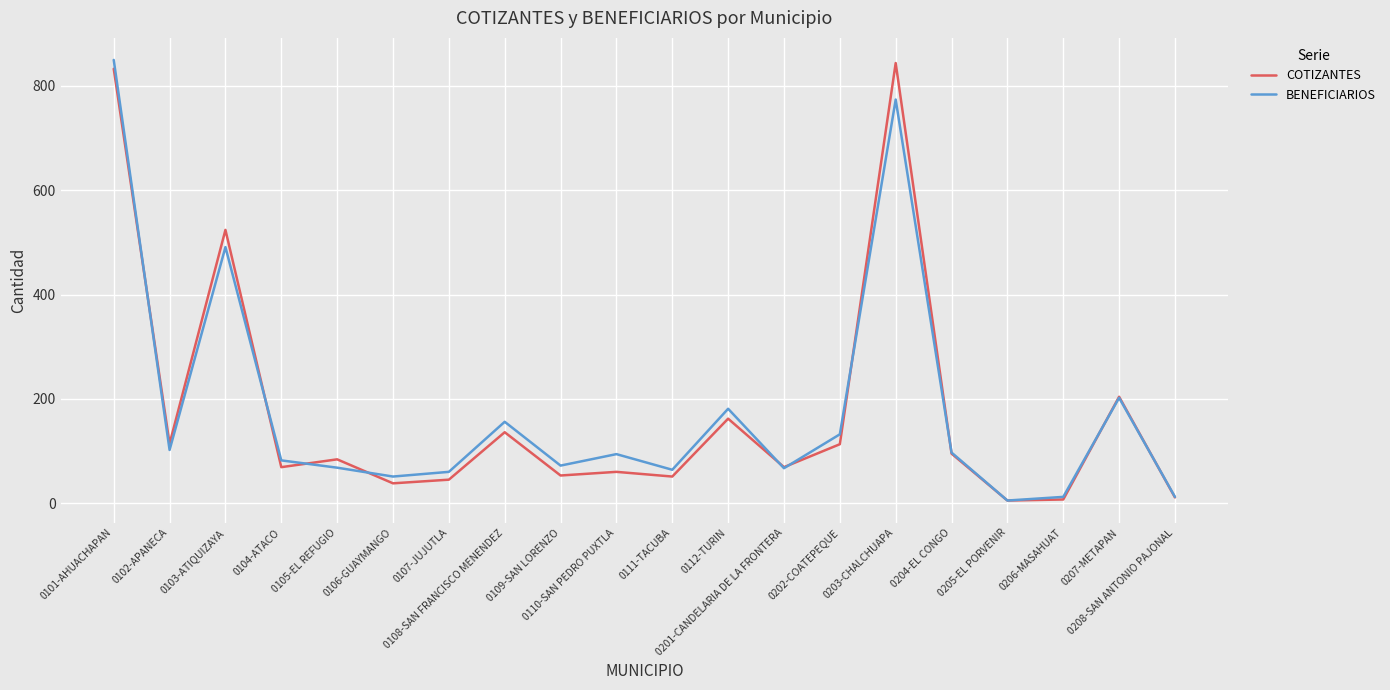

How many lines are shown in the chart?

2